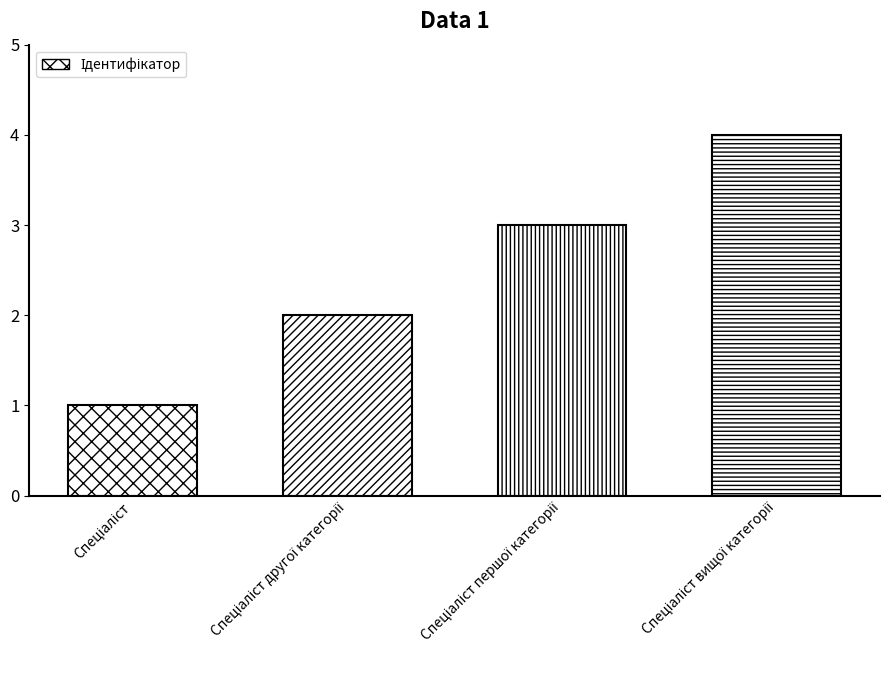

What is the greatest value displayed?

4